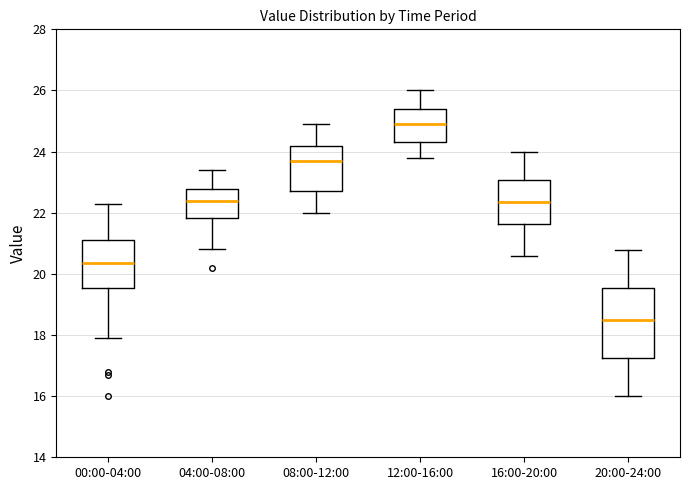

Reading left to right, transcribe this box plot: for each box, give where its median line is, the range the box spans, and where its two whiskers end, as read against the y-axis. The values are not printed on the chart, so give them approximately, as read against the axis.

00:00-04:00: median 20.4, box 19.6 to 21.2, whiskers 18.0 to 22.4
04:00-08:00: median 22.4, box 21.8 to 22.8, whiskers 20.8 to 23.4
08:00-12:00: median 23.8, box 22.8 to 24.2, whiskers 22.0 to 25.0
12:00-16:00: median 25.0, box 24.4 to 25.4, whiskers 23.8 to 26.0
16:00-20:00: median 22.4, box 21.6 to 23.0, whiskers 20.6 to 24.0
20:00-24:00: median 18.6, box 17.2 to 19.6, whiskers 16.0 to 20.8